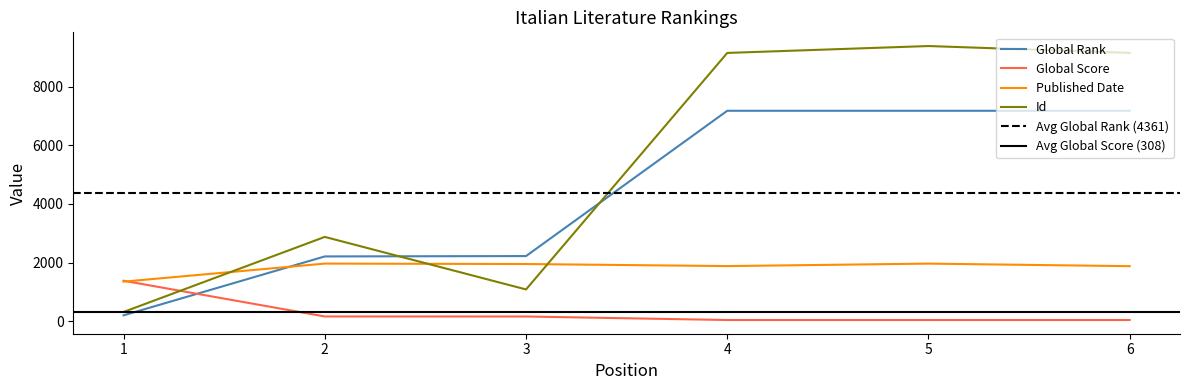

How many lines are shown in the chart?

4